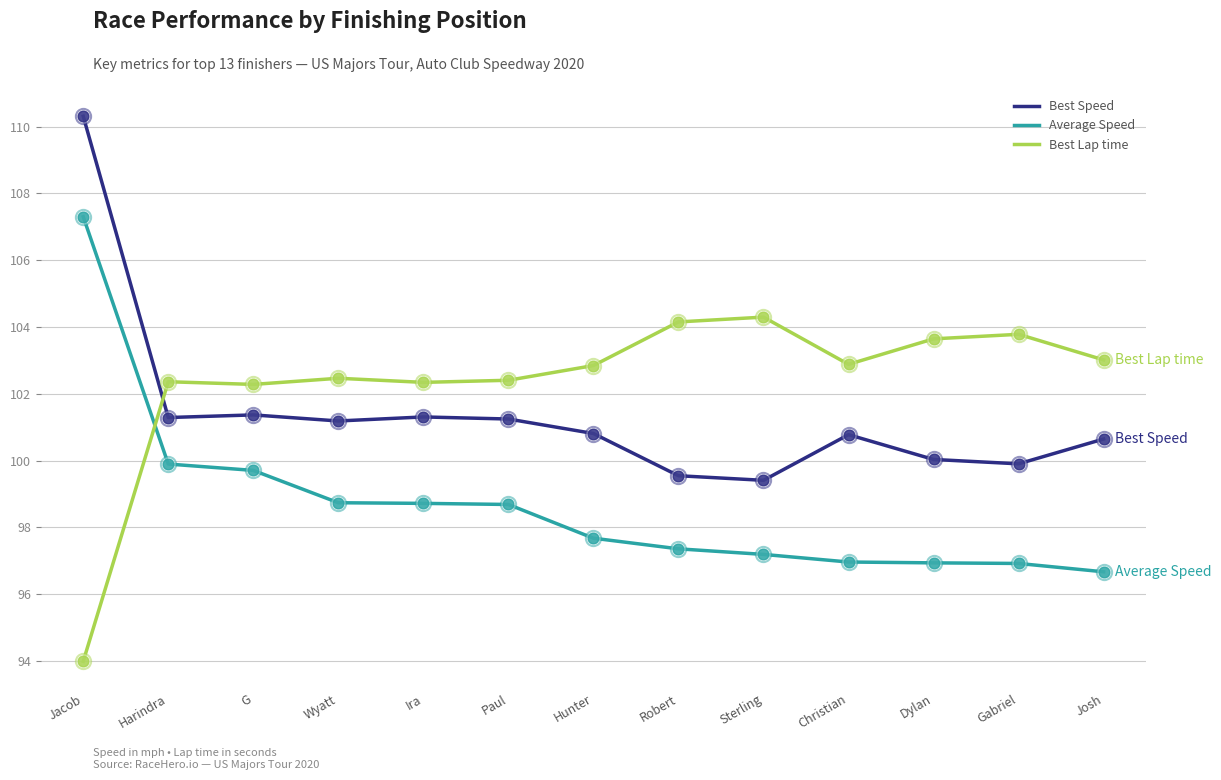

What are all the series names shown in the legend?

Best Speed, Average Speed, Best Lap time